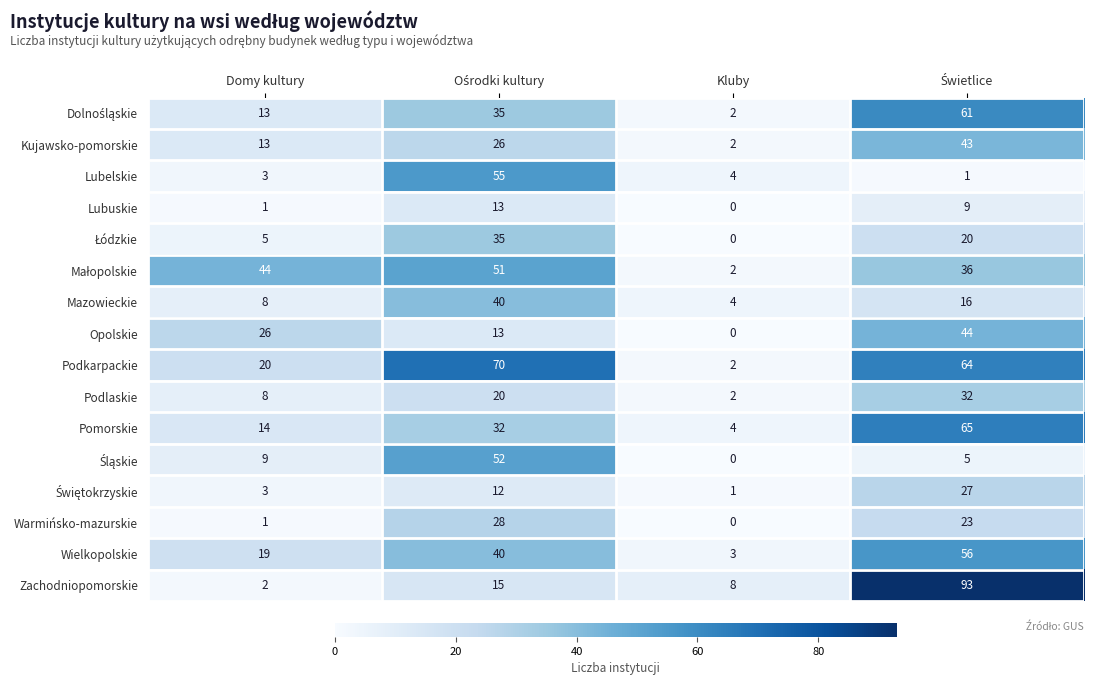

Count the number of categories in the chart.

4